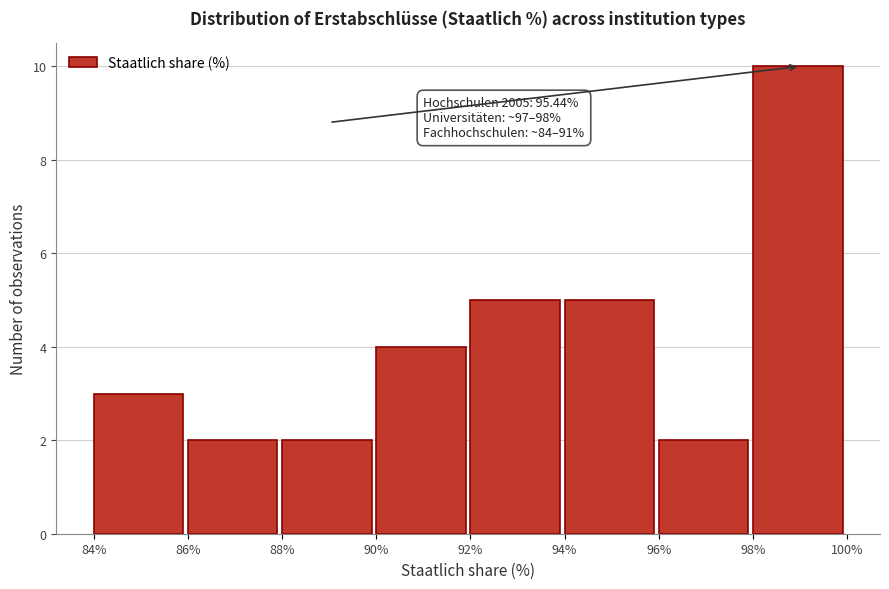

Which range on the x-axis has the tallest bar?

98% to 100%